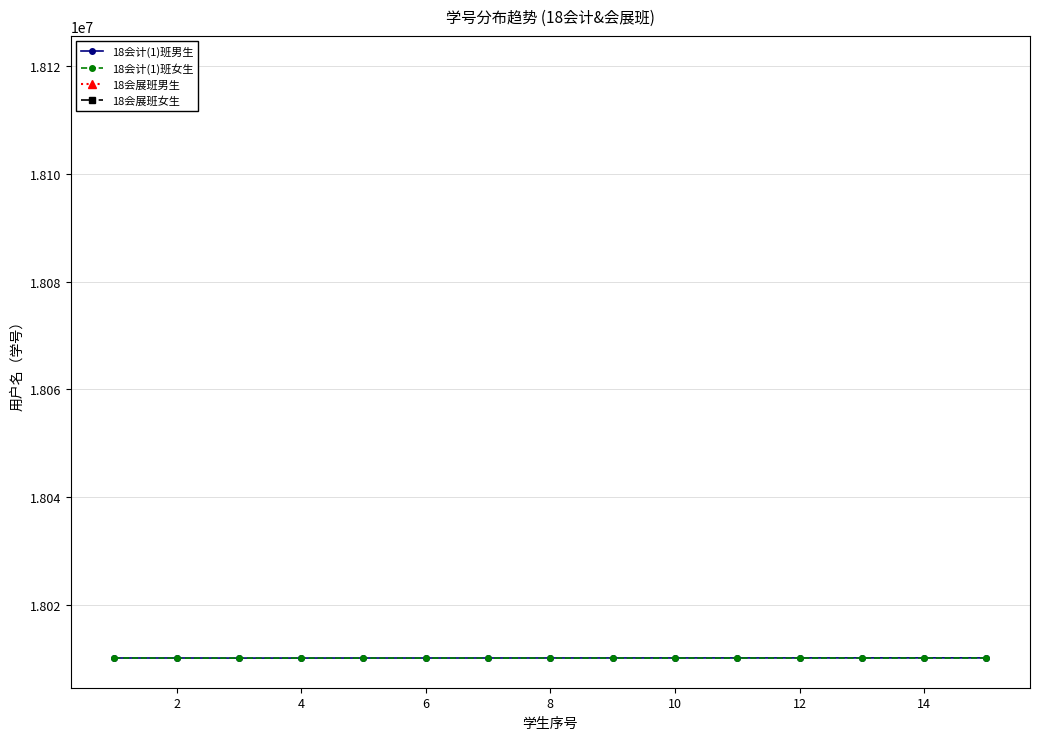

Is this an area chart (filled region under the line)?

No